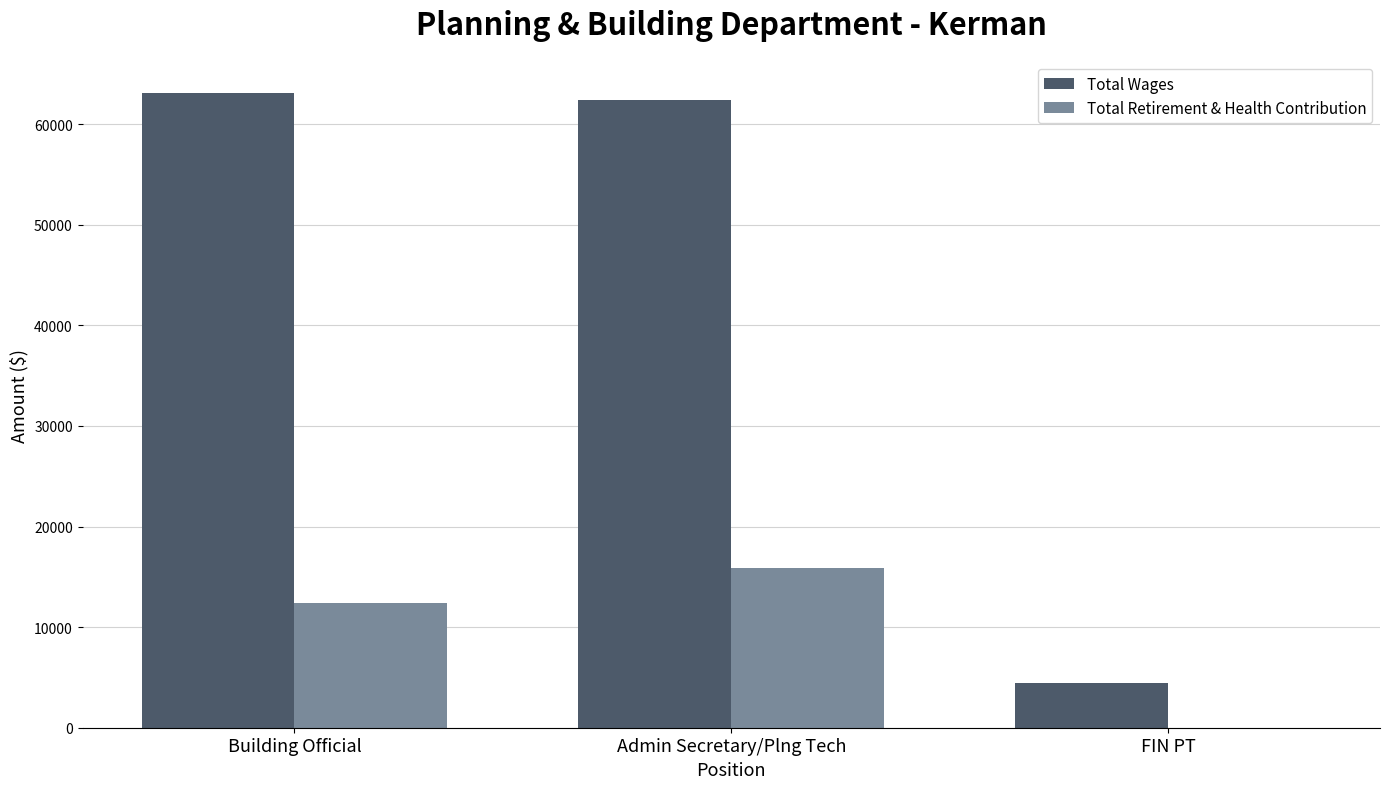

At which category is the sum across all series the highest?

Admin Secretary/Plng Tech